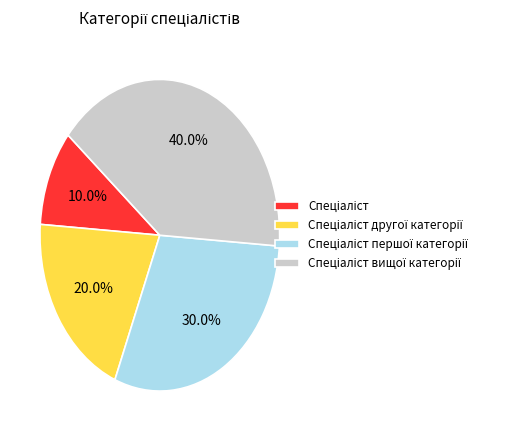

Does any single category account for the majority?

No